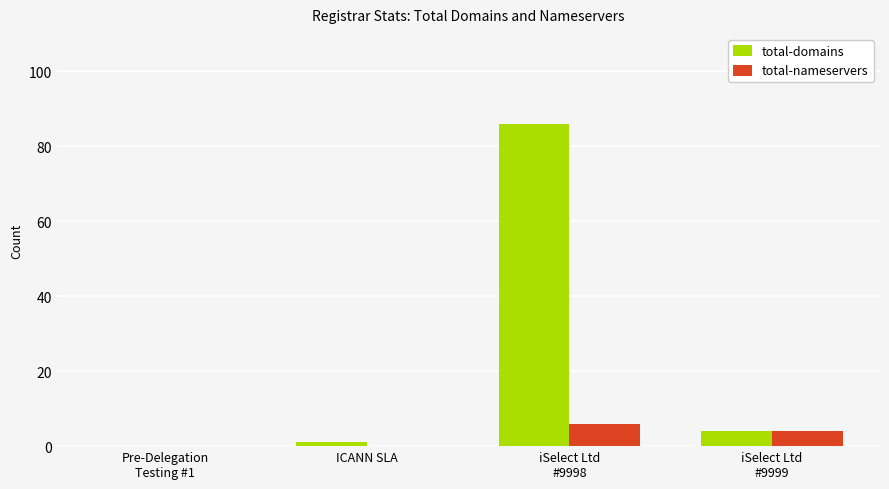

What is the maximum value shown in the chart?

86